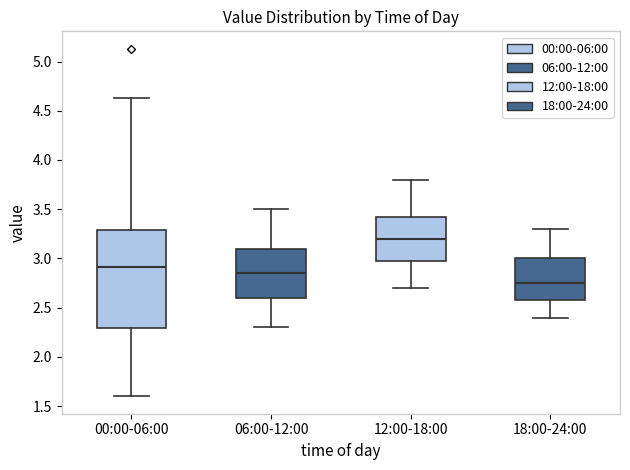

Which box has the lowest median line?

18:00-24:00